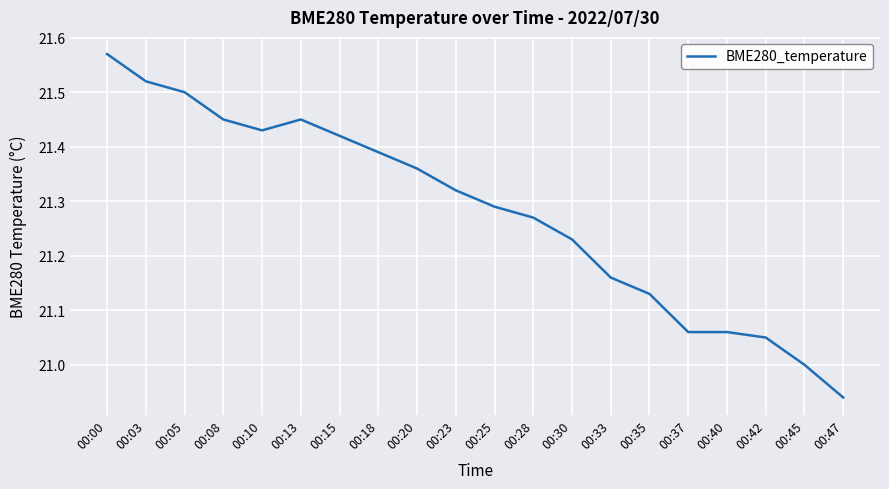

At which category does the data reach its first local valley?

00:10